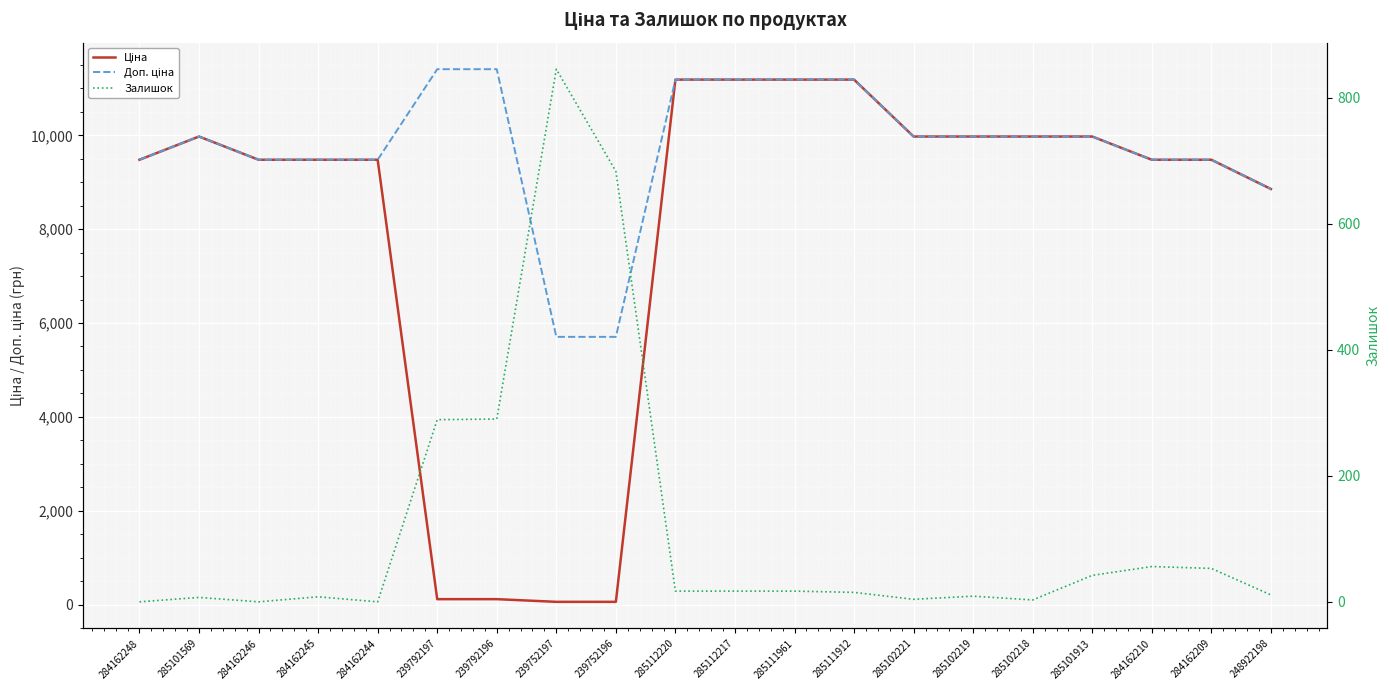

Is the value of Доп. ціна at 284162245 greater than the value of Ціна at 285102219?

No